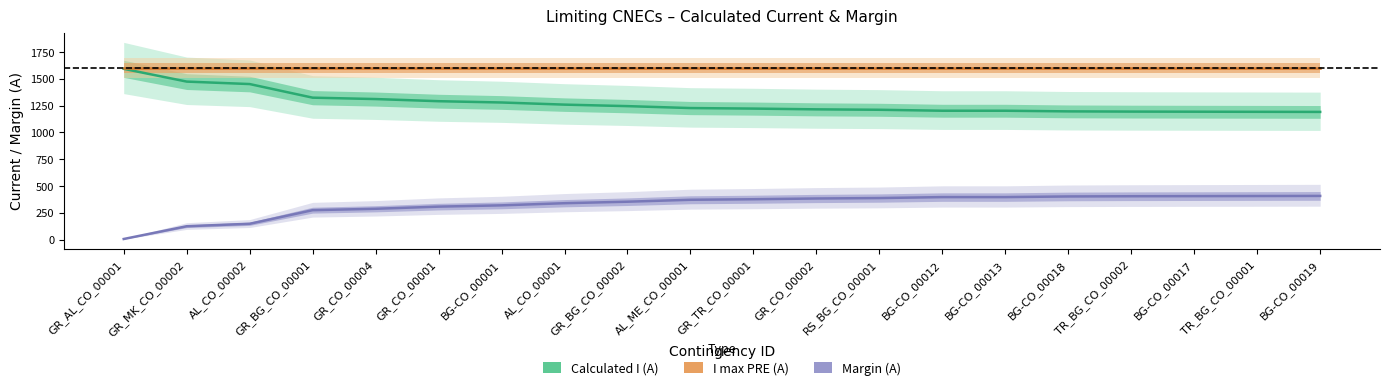

True or false: Margin (A) has more than 1 points higher than both neighbors.

False